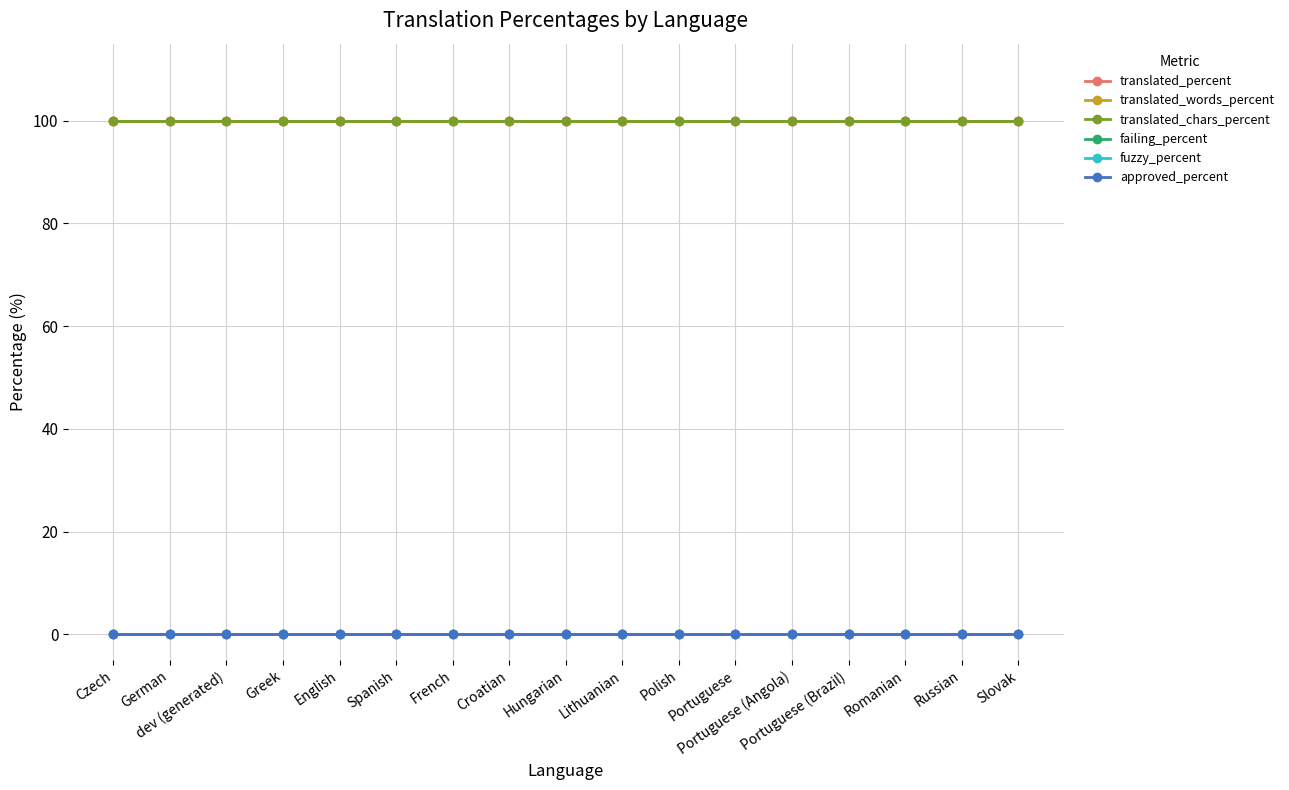

What is the total value across all series at German?

300